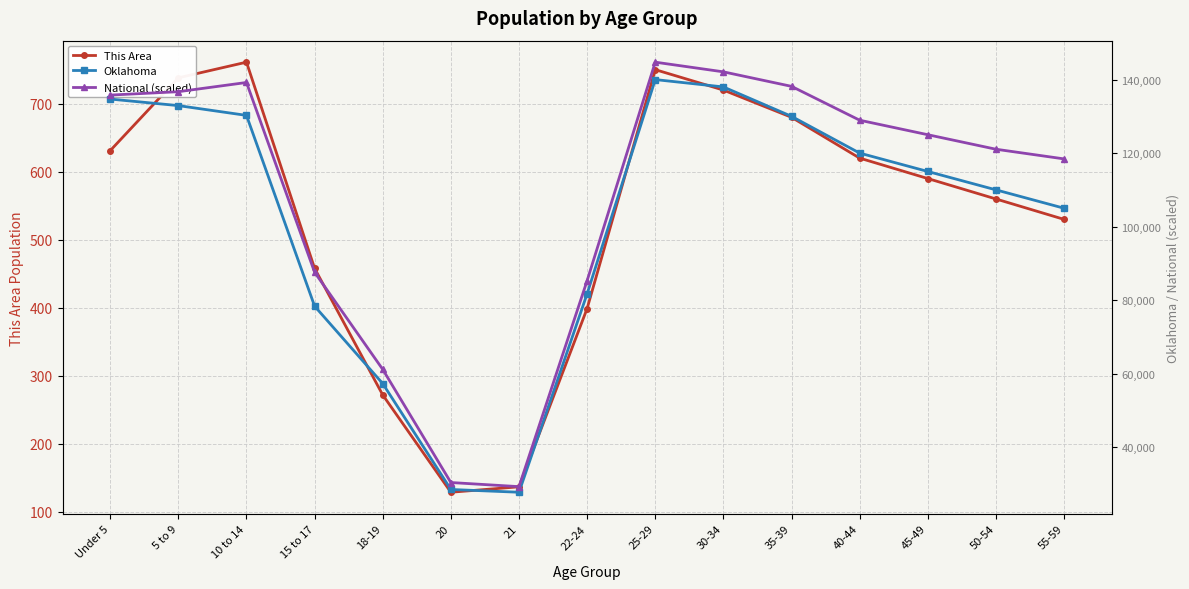

At which label does Oklahoma reach its minimum?

21